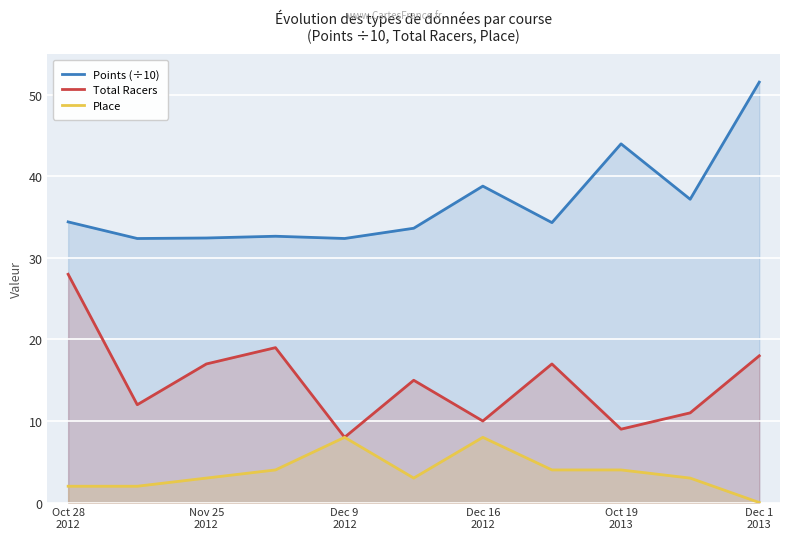

What is the minimum value for Points (÷10)?

32.4